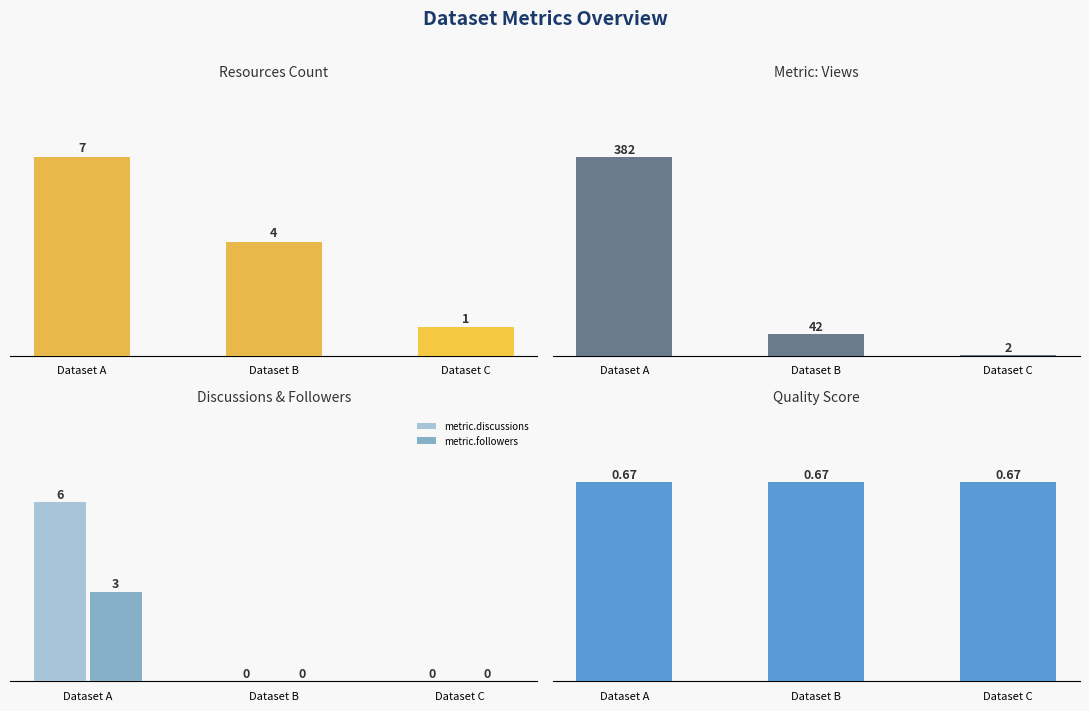

List the labels in order of quality_score value, largest first.

Dataset A, Dataset B, Dataset C